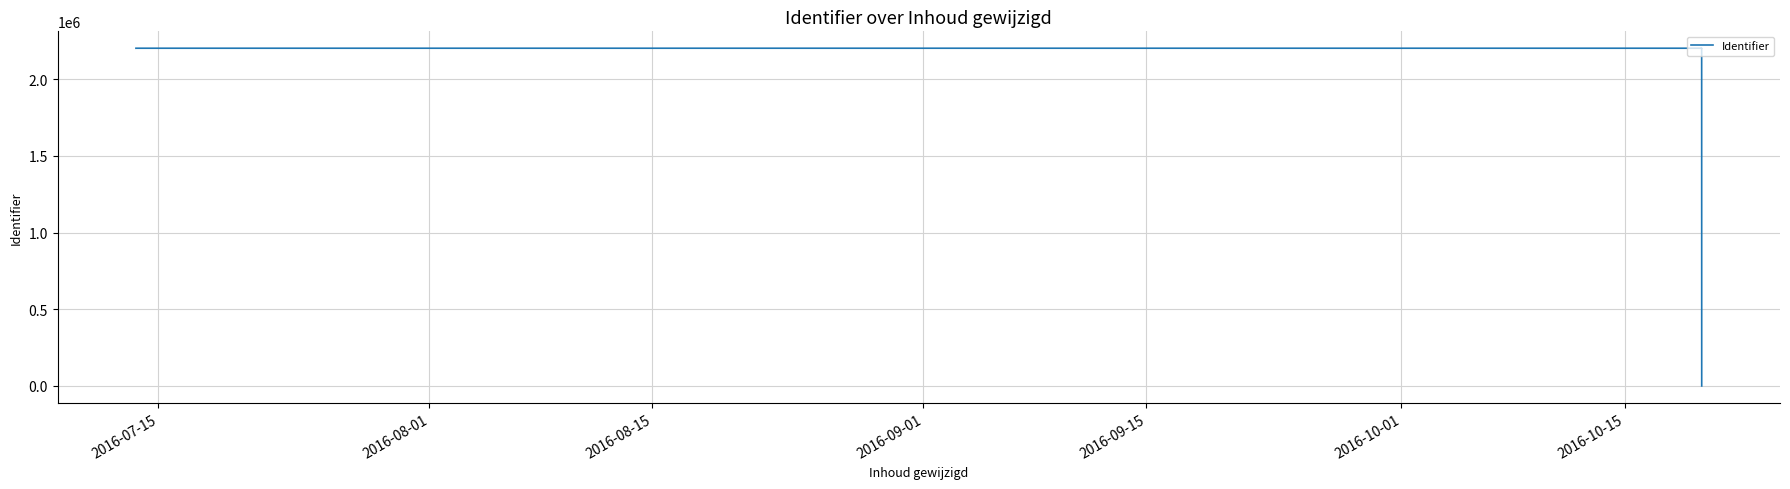

What is the value of the 5th point from the left?

2201695